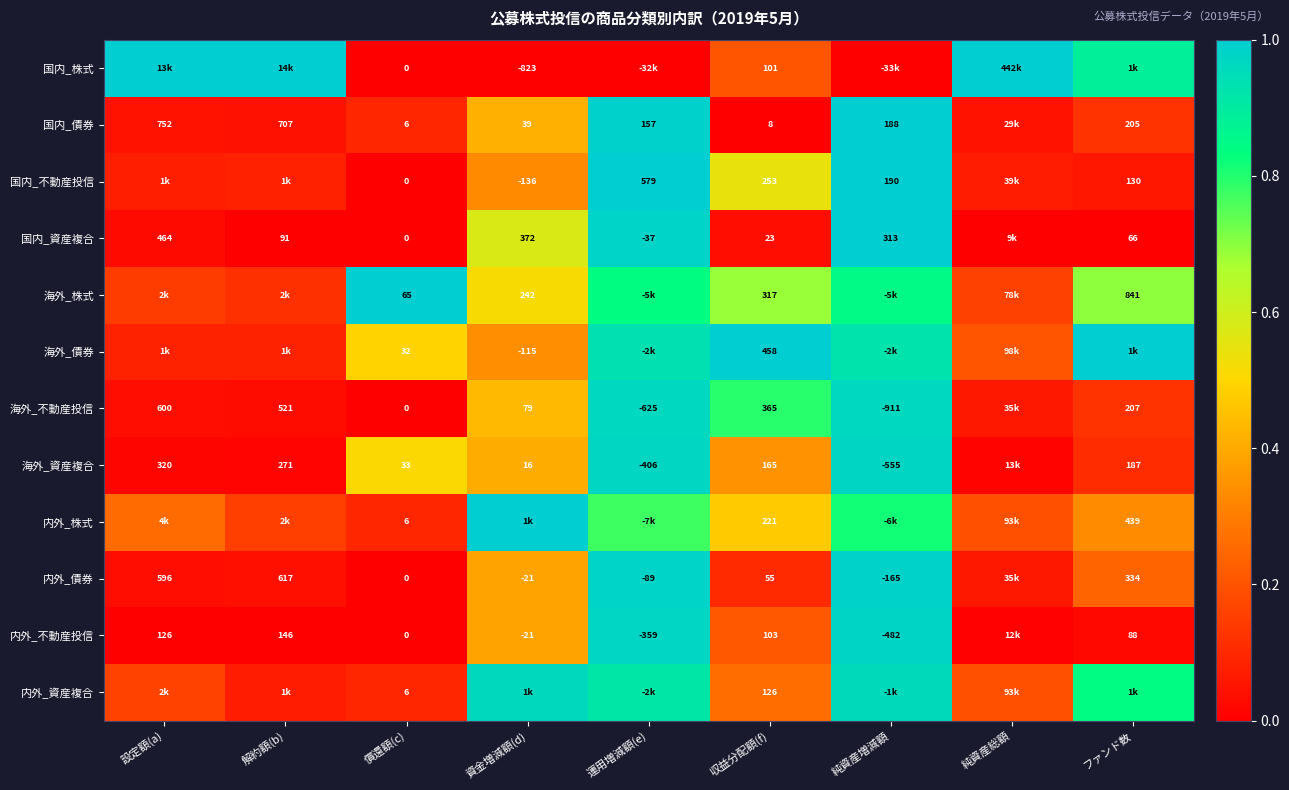

At 収益分配額(f), list the series in order from smallest to largest.

国内_債券, 国内_資産複合, 内外_債券, 国内_株式, 内外_不動産投信, 内外_資産複合, 海外_資産複合, 内外_株式, 国内_不動産投信, 海外_株式, 海外_不動産投信, 海外_債券